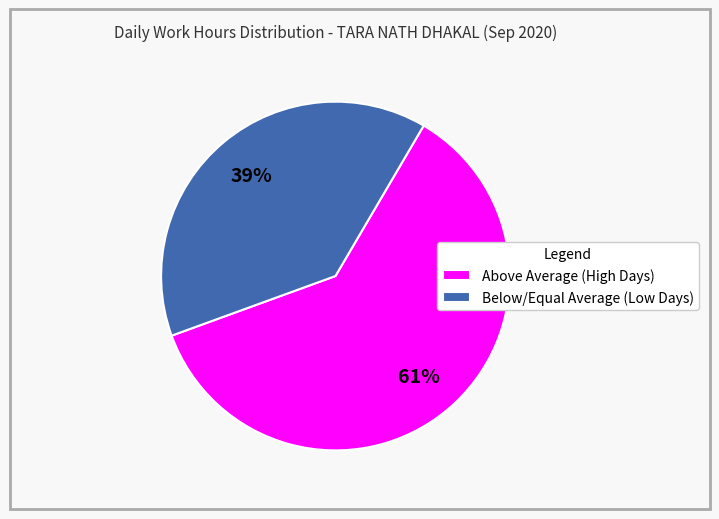

The Below/Equal Average (Low Days) slice represents 27% of the pie. True or false?

False